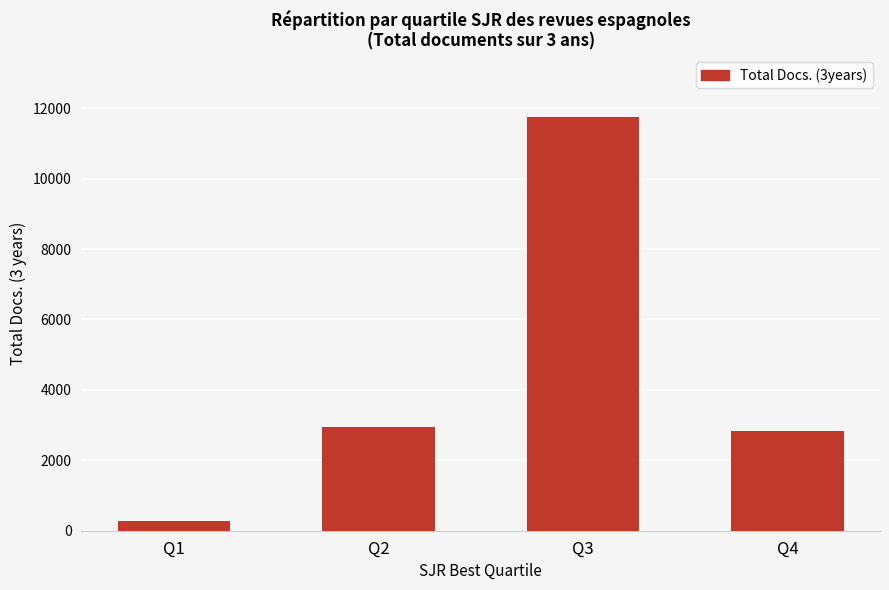

What is the difference between the values at Q4 and Q2?

114